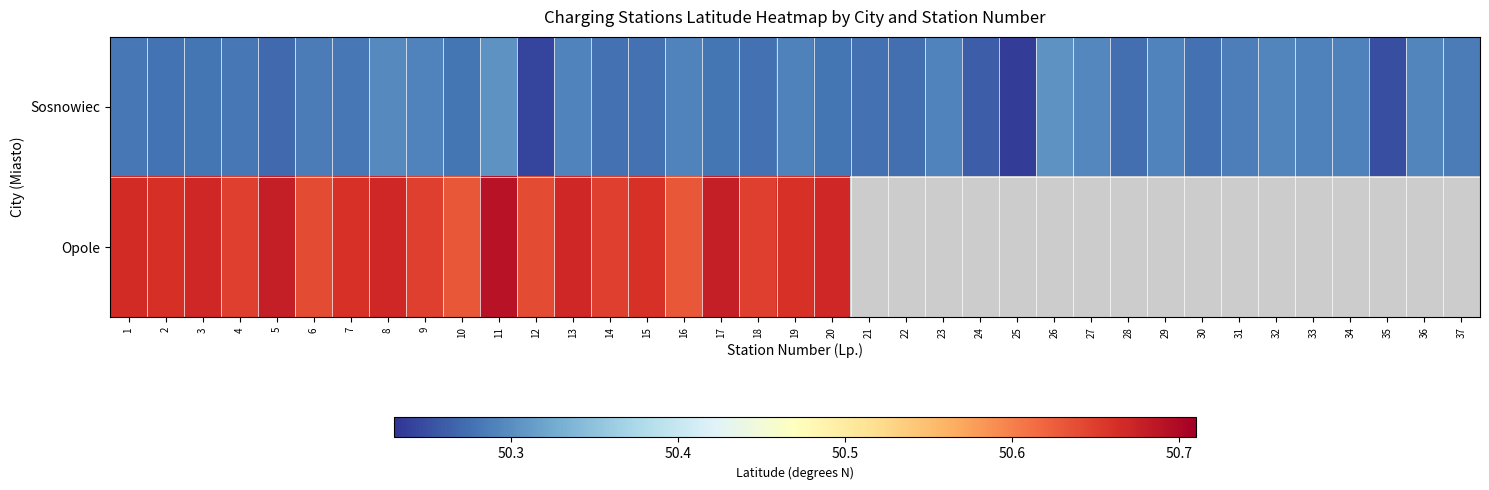

What value does the Sosnowiec series have at 15?

50.3